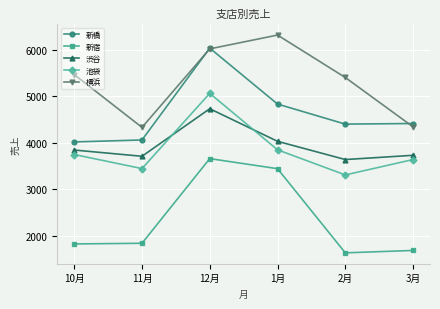

What is the total value across all series at 3月?

17815